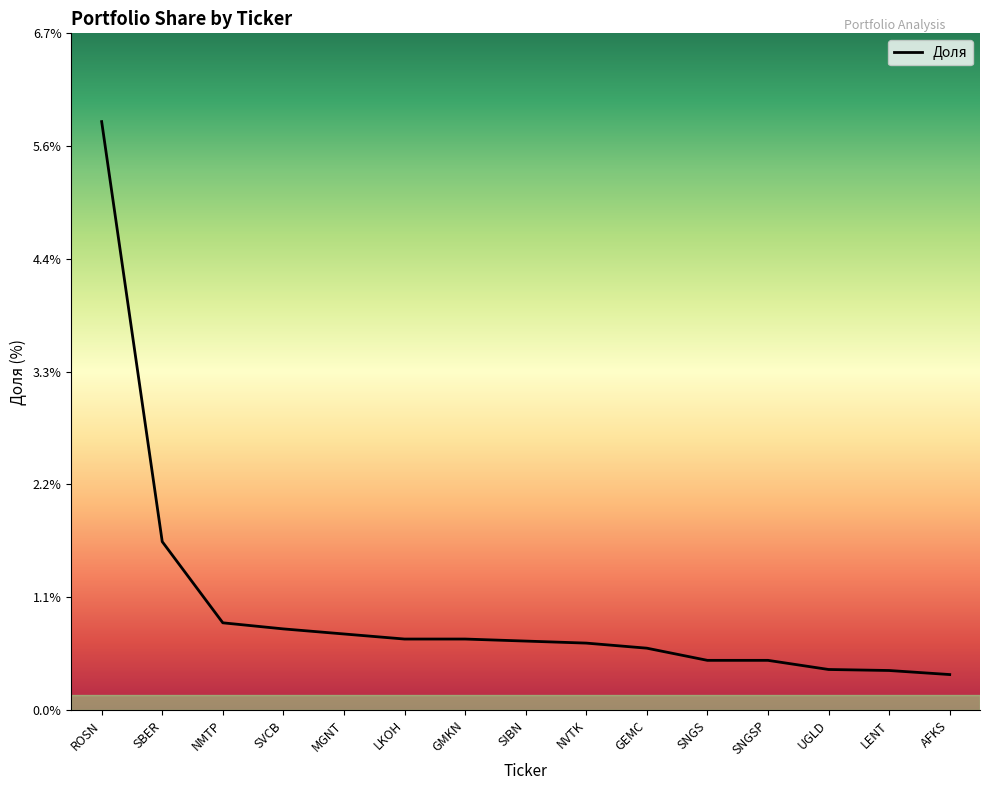

What is the maximum value shown in the chart?

5.8